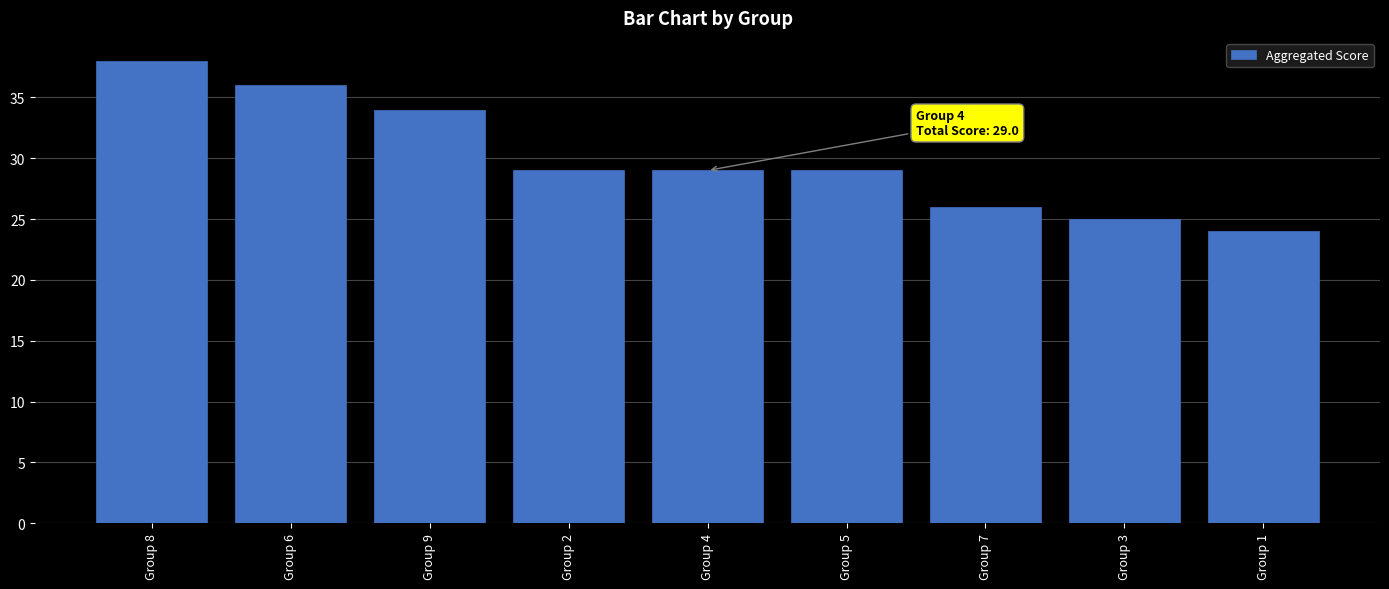

What is the difference between the maximum and minimum values?

14